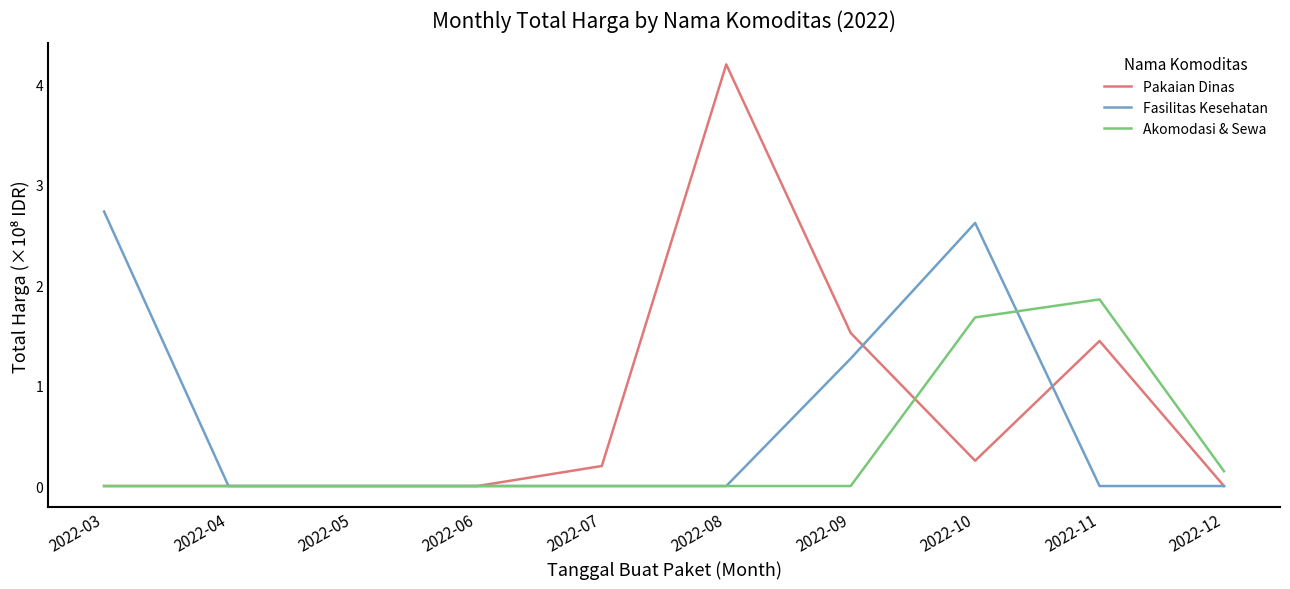

Which series has the widest spread of values?

Pakaian Dinas